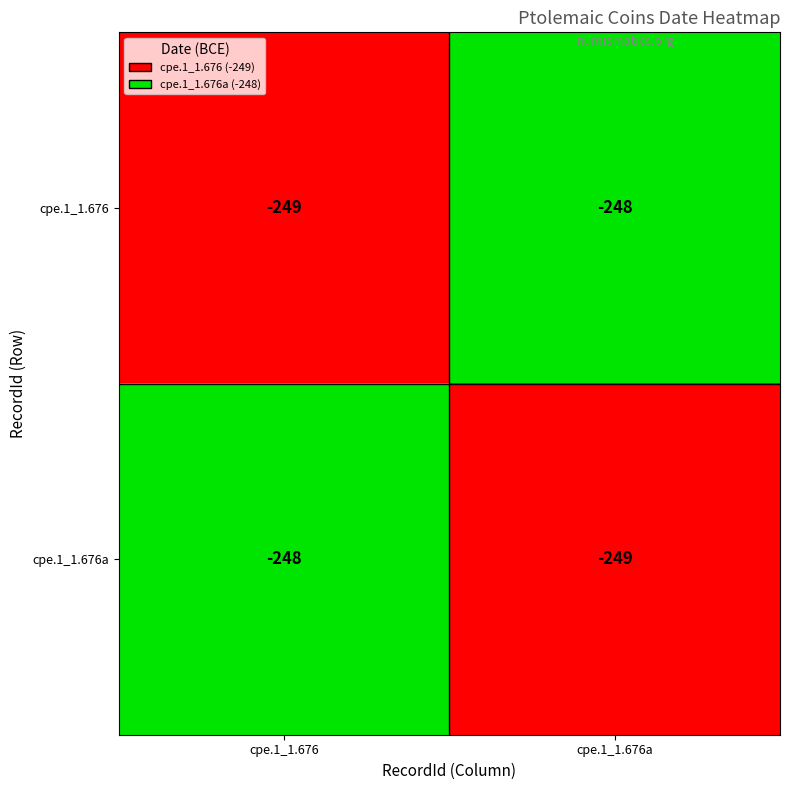

Is it true that cpe.1_1.676 equals -116 at cpe.1_1.676?

False